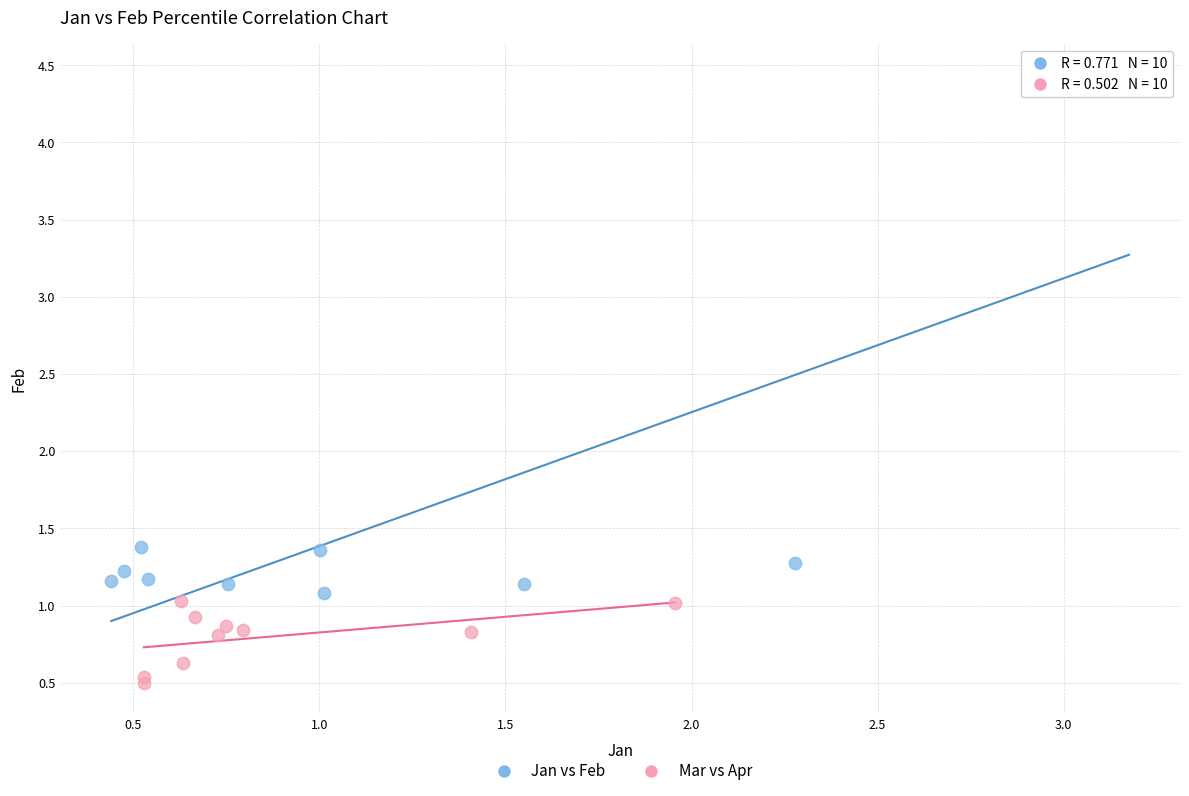

Which series reaches the minimum Y coordinate?

Mar vs Apr